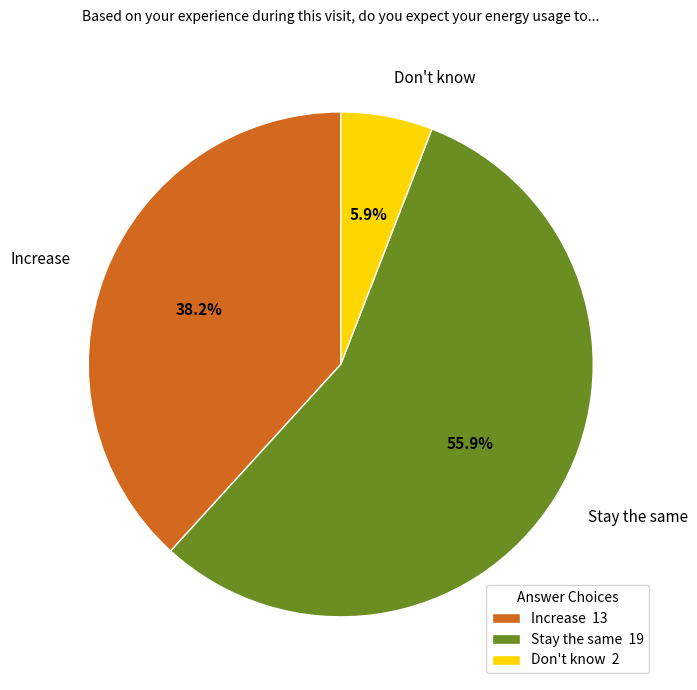

How many slices are in this pie chart?

3